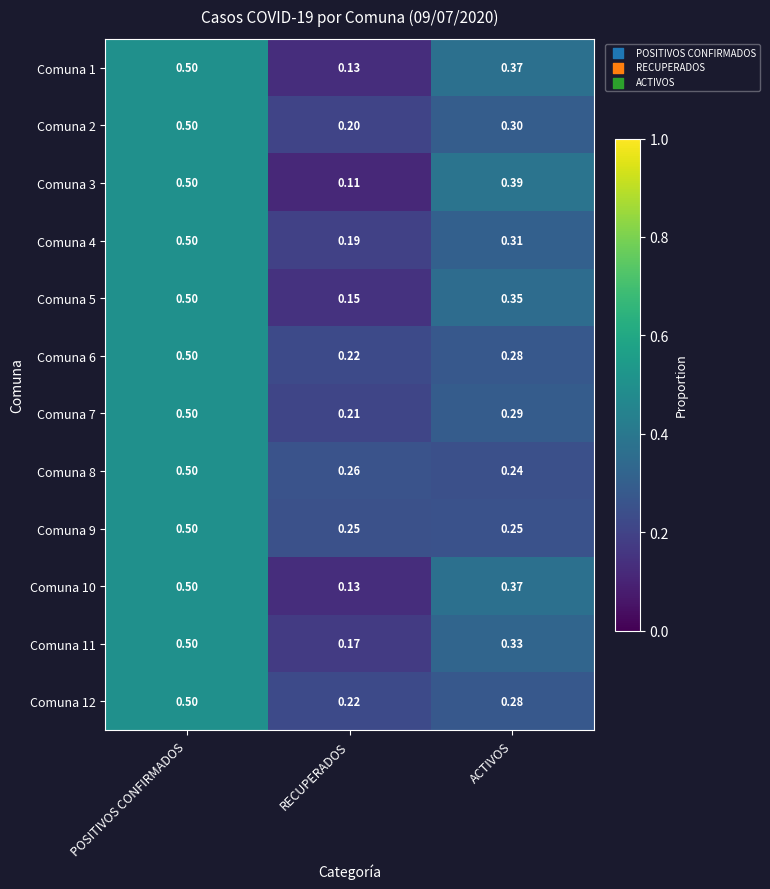

List the labels in order of Comuna 4 value, largest first.

POSITIVOS CONFIRMADOS, ACTIVOS, RECUPERADOS